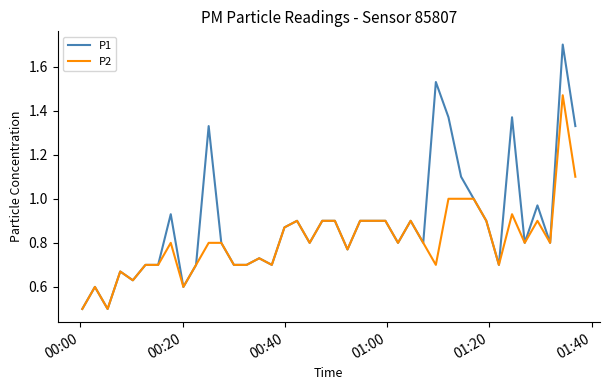

Rank the series by their average value, from lowest to highest.

P2, P1